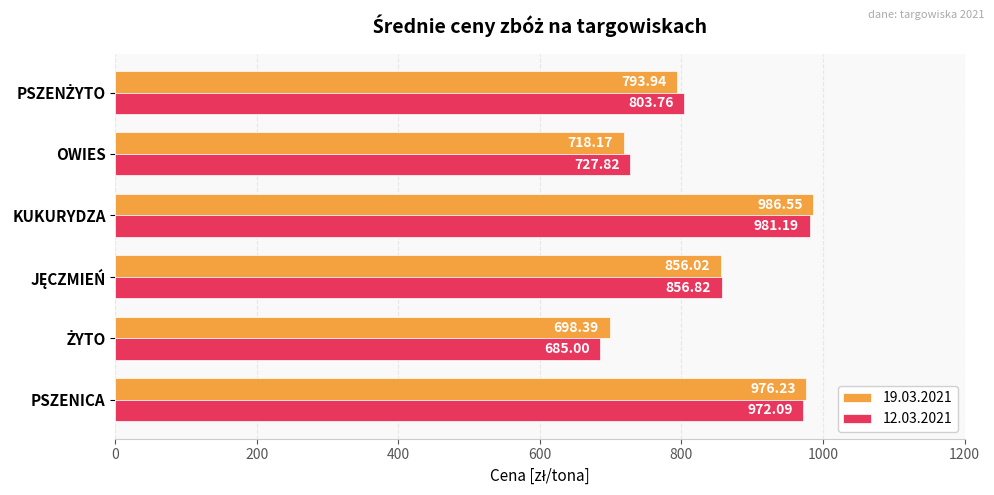

What is the average value of the 12.03.2021 series?

837.8